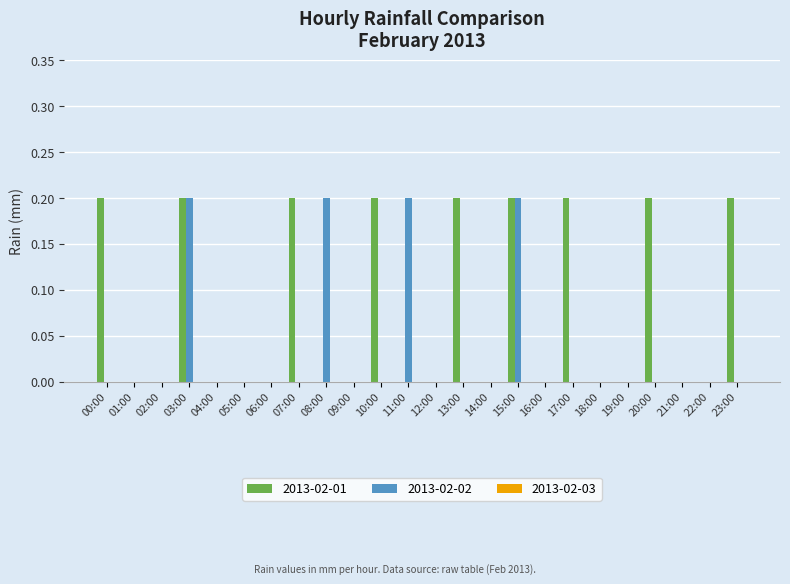

The value of 2013-02-01 at 08:00 is 0.0. True or false?

True